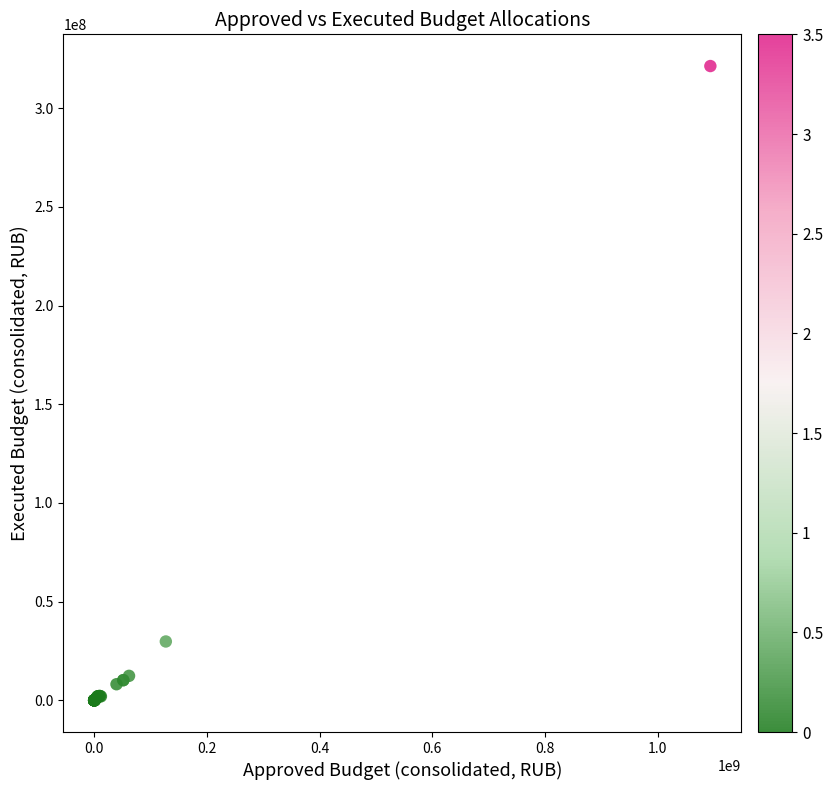

What Y value in the scatter plot is closest to 160701873?

29816015.6